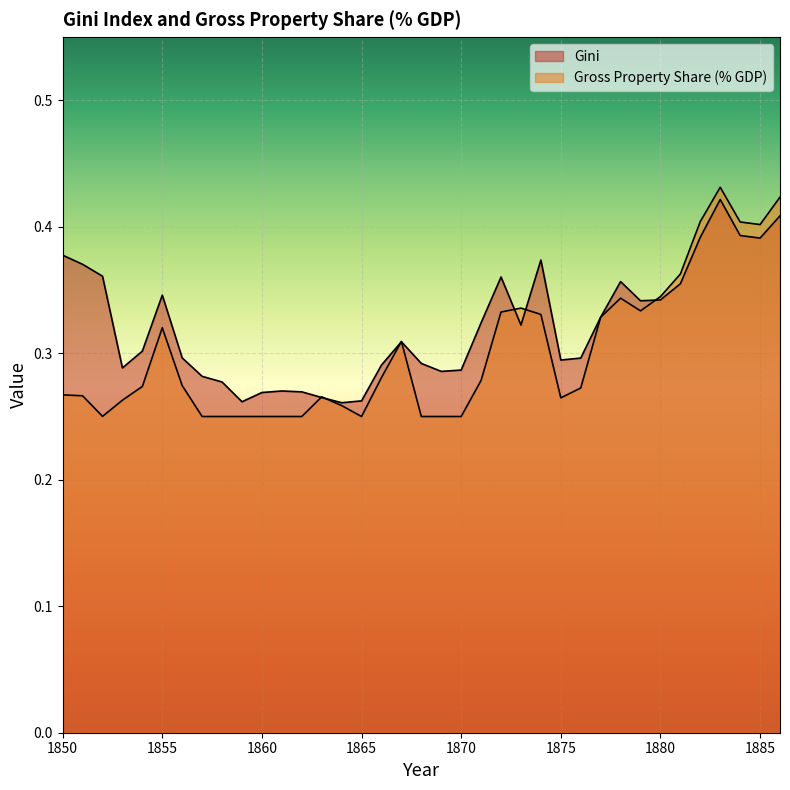

True or false: Gross Property Share (% GDP) and Gini cross at least once.

True